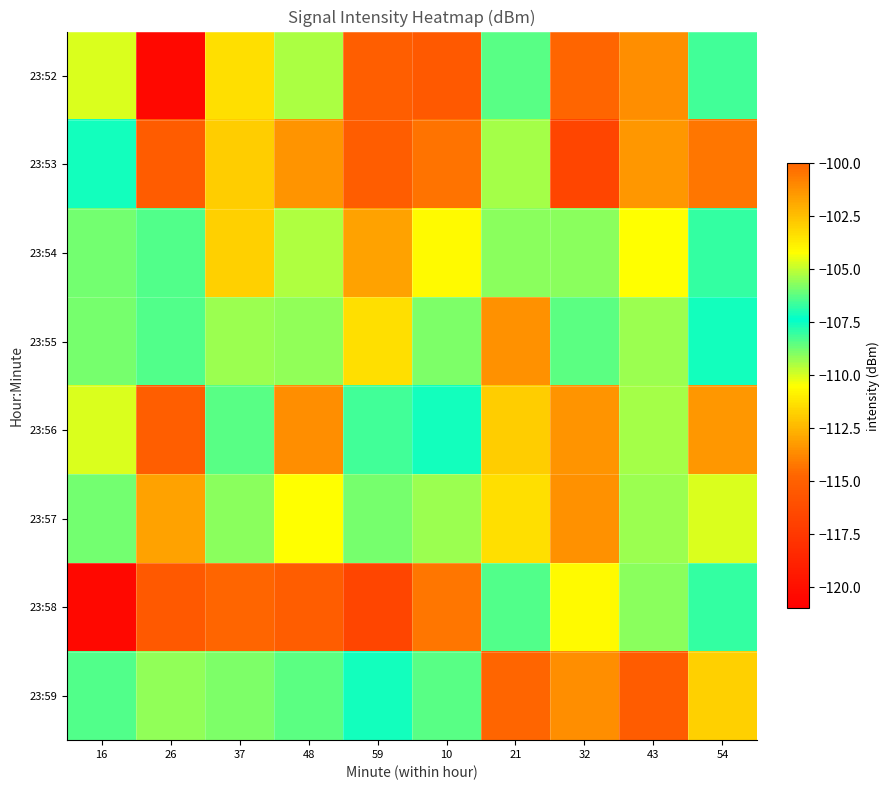

Which series changed the most between 48 and 43?

23:59